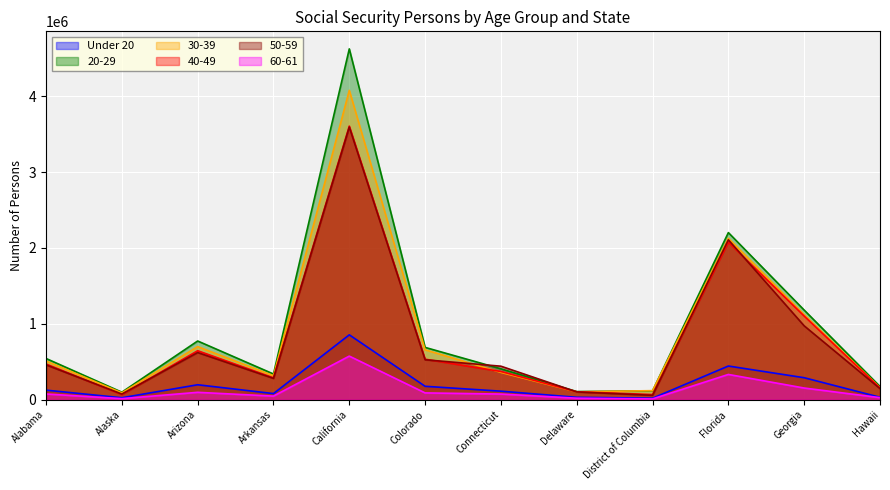

What are all the series names shown in the legend?

Under 20, 20-29, 30-39, 40-49, 50-59, 60-61